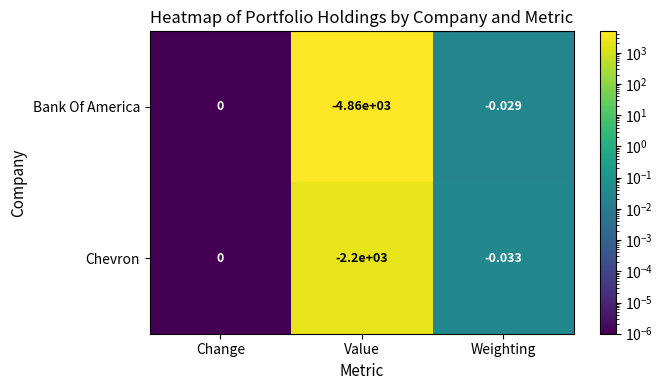

At which label does Bank Of America reach its minimum?

Value